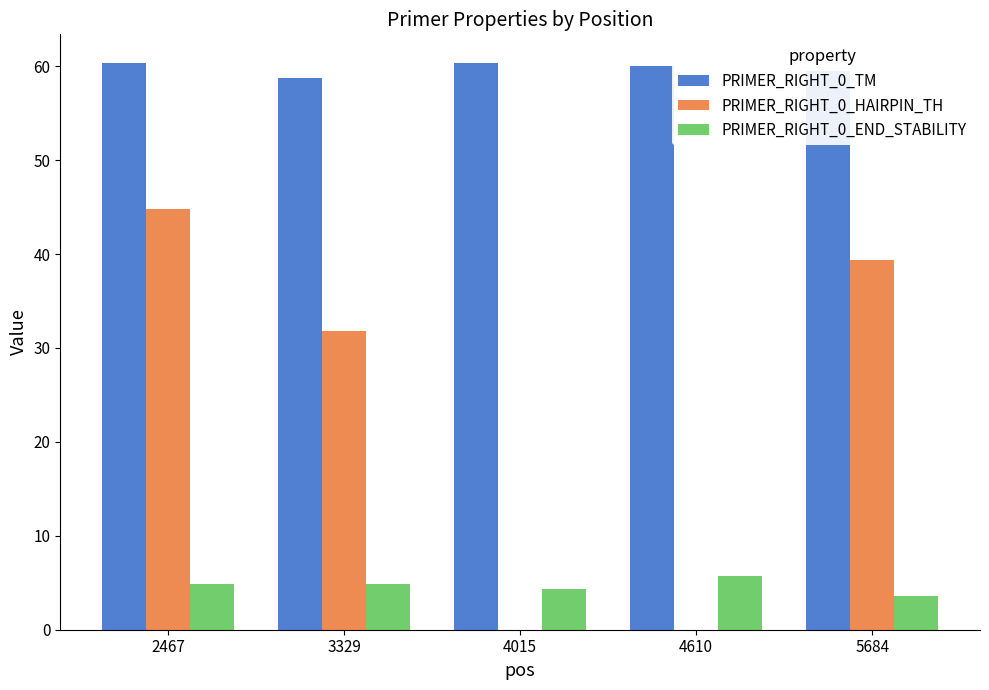

Which series has the widest spread of values?

PRIMER_RIGHT_0_HAIRPIN_TH